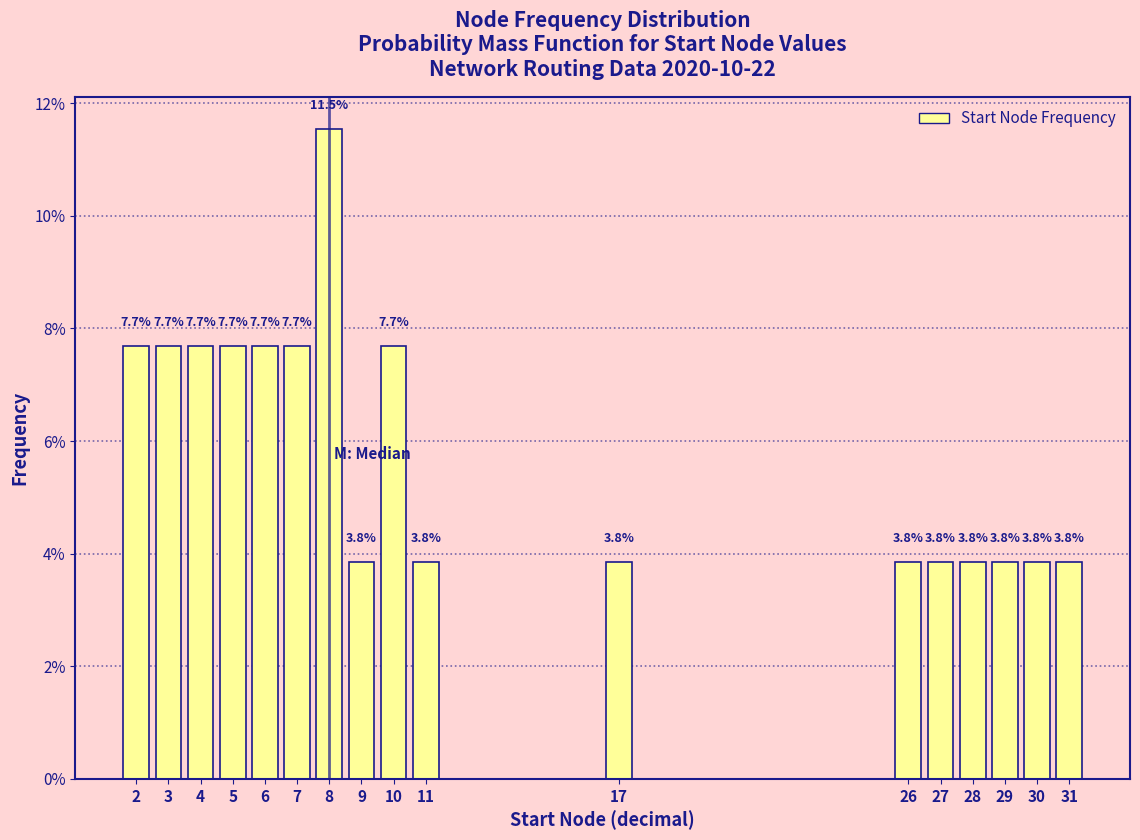

Reading right to left, list all the values displayed in this chart.

3.8	3.8	3.8	3.8	3.8	3.8	3.8	3.8	7.7	3.8	11.5	7.7	7.7	7.7	7.7	7.7	7.7